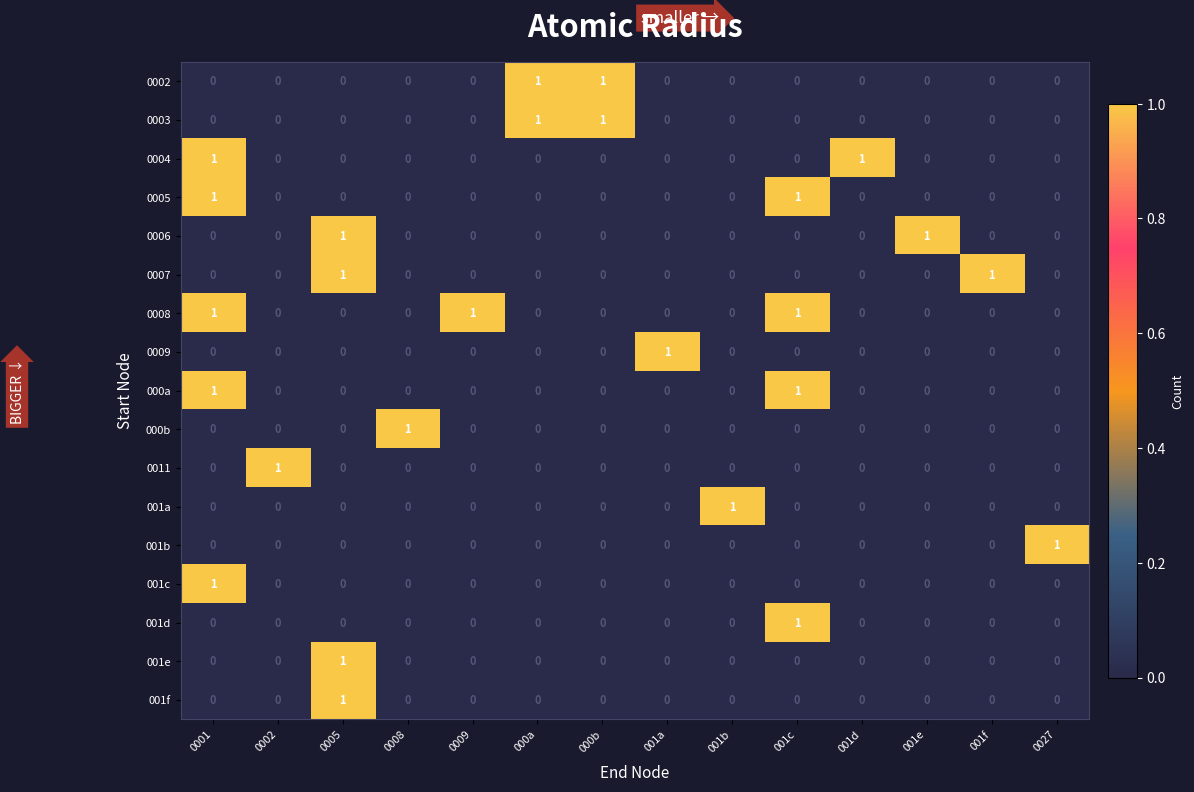

What is the spread (max minus min) of values at 001d?

1